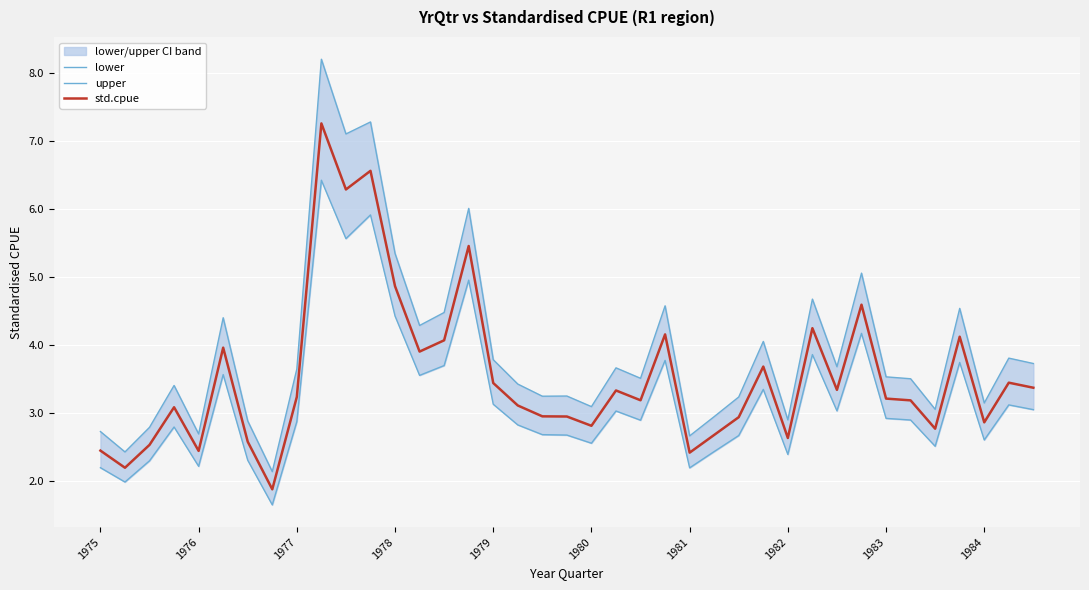

True or false: std.cpue and lower intersect in this chart.

False